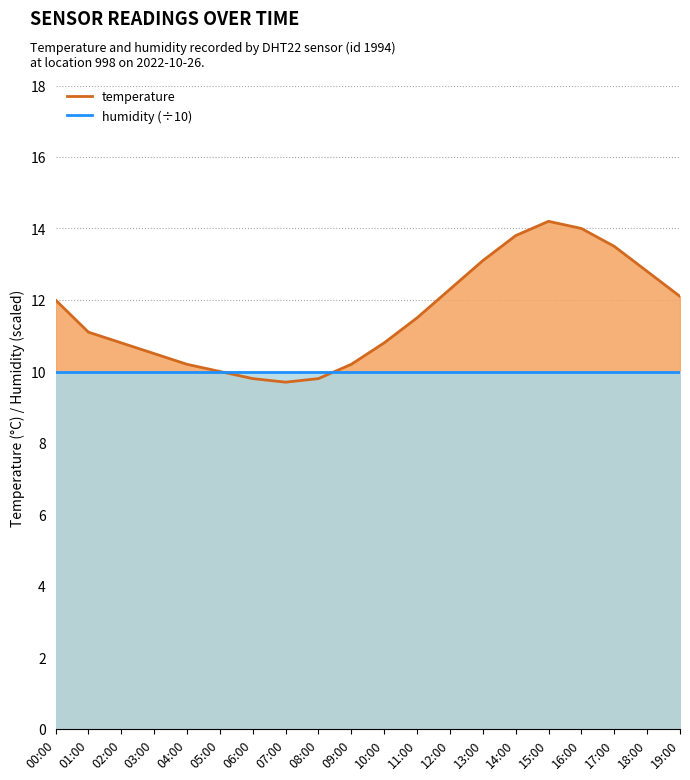

What is the value of the temperature point at the 20th from the left?

12.1